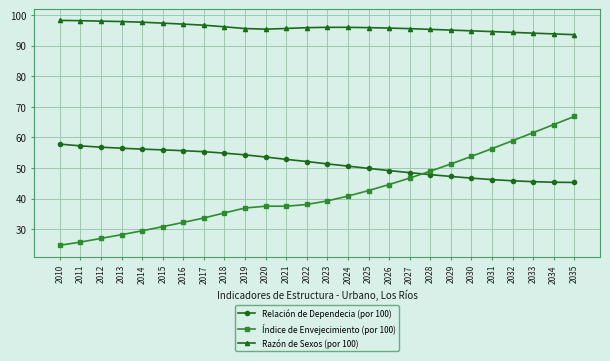

What is the smallest value displayed?

24.8